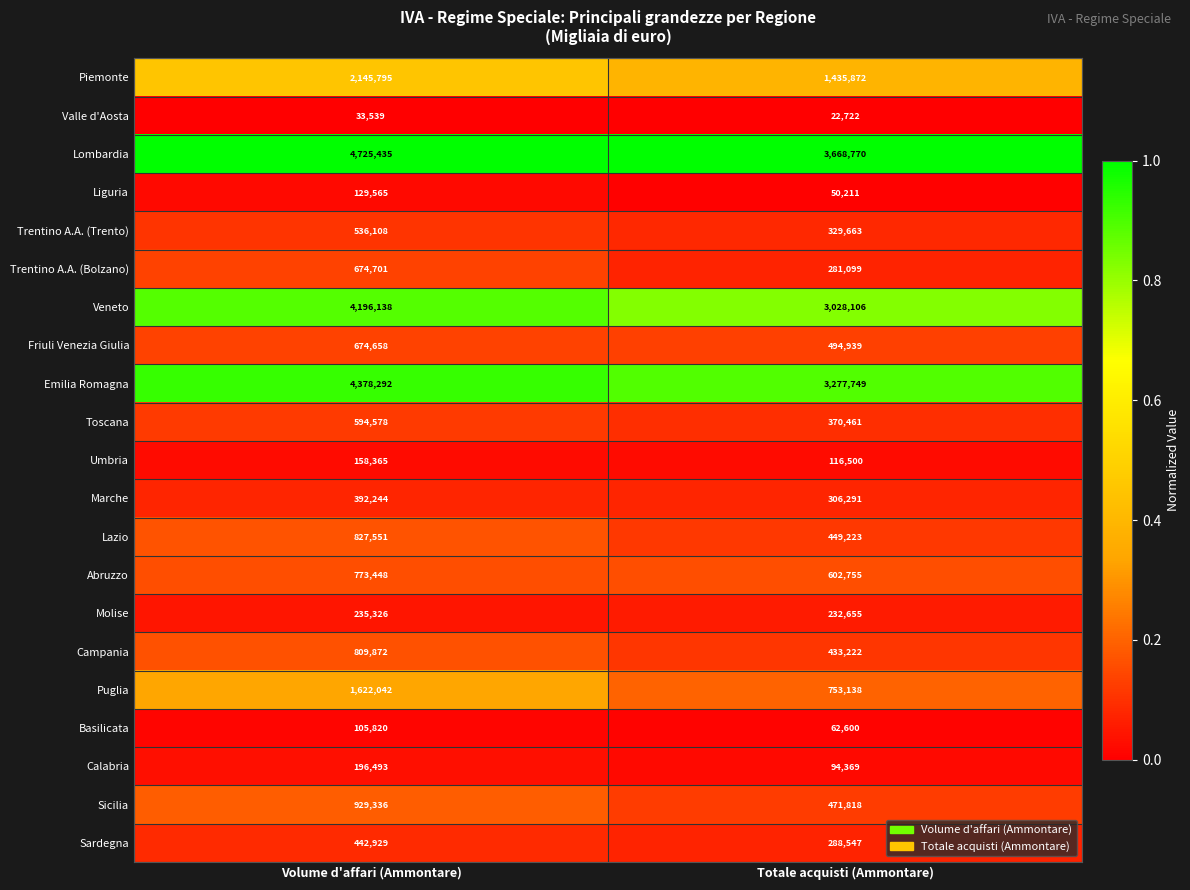

Read the Piemonte value at Volume d'affari (Ammontare), to the nearest 50.

2145800